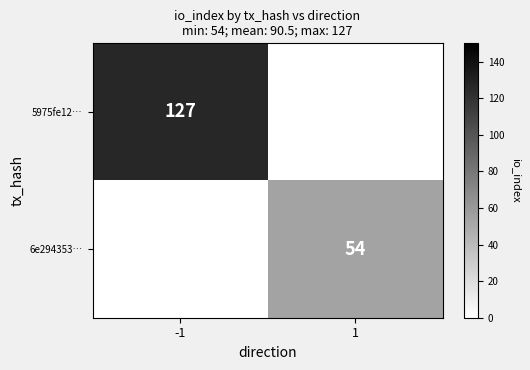

The value of 6e294353… at 1 is 54. True or false?

True